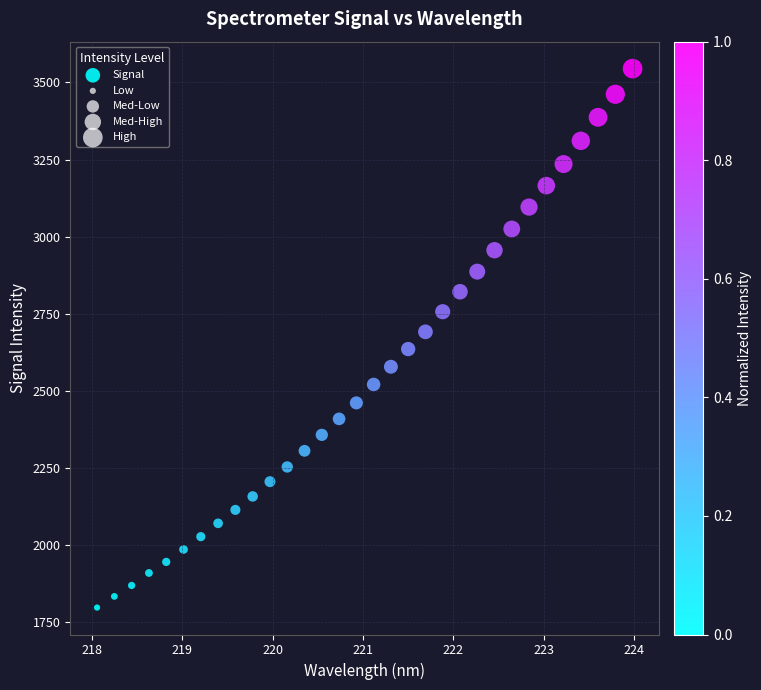

What is the range of Y values (max minus min)?

1747.7